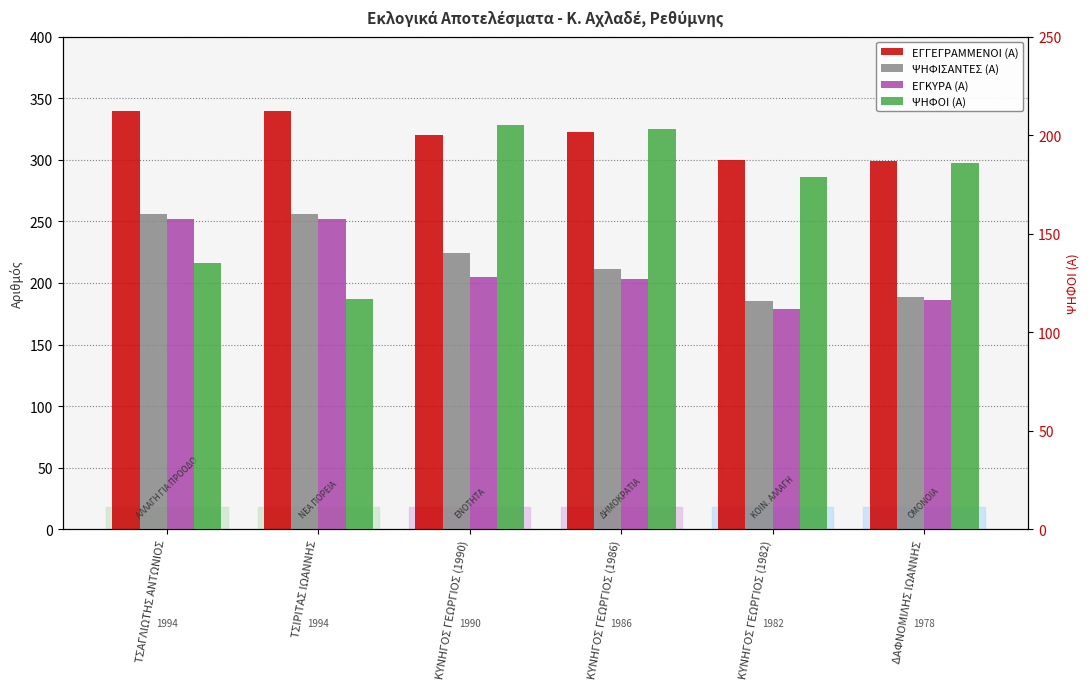

Rank the categories by ΨΗΦΙΣΑΝΤΕΣ (Α) value from lowest to highest.

ΚΥΝΗΓΟΣ ΓΕΩΡΓΙΟΣ (1982), ΔΑΦΝΟΜΙΛΗΣ ΙΩΑΝΝΗΣ, ΚΥΝΗΓΟΣ ΓΕΩΡΓΙΟΣ (1986), ΚΥΝΗΓΟΣ ΓΕΩΡΓΙΟΣ (1990), ΤΣΑΓΛΙΩΤΗΣ ΑΝΤΩΝΙΟΣ, ΤΣΙΡΙΤΑΣ ΙΩΑΝΝΗΣ